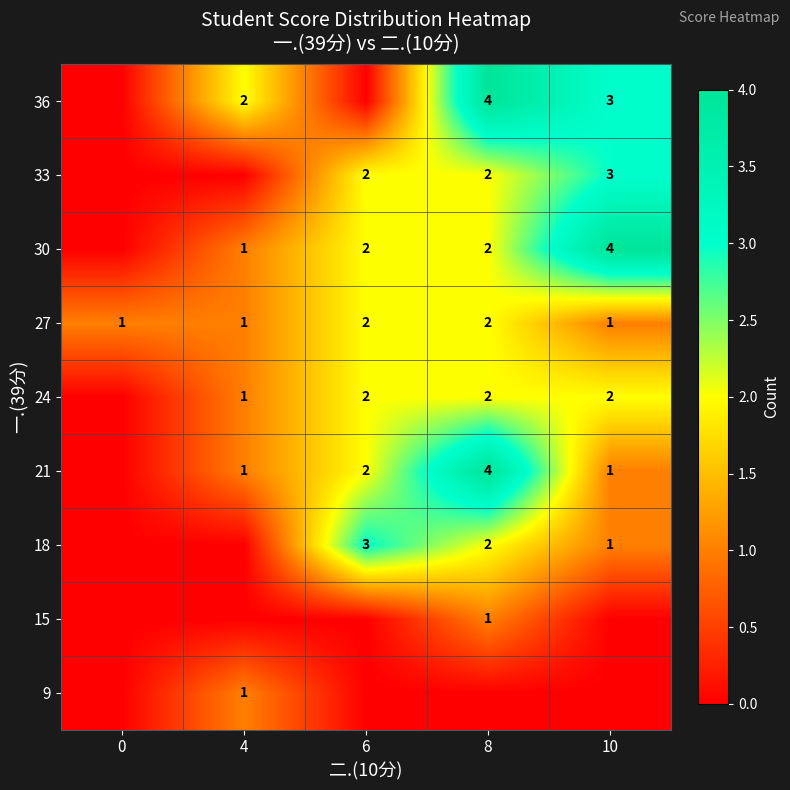

Between 10 and 8, which is larger?

10